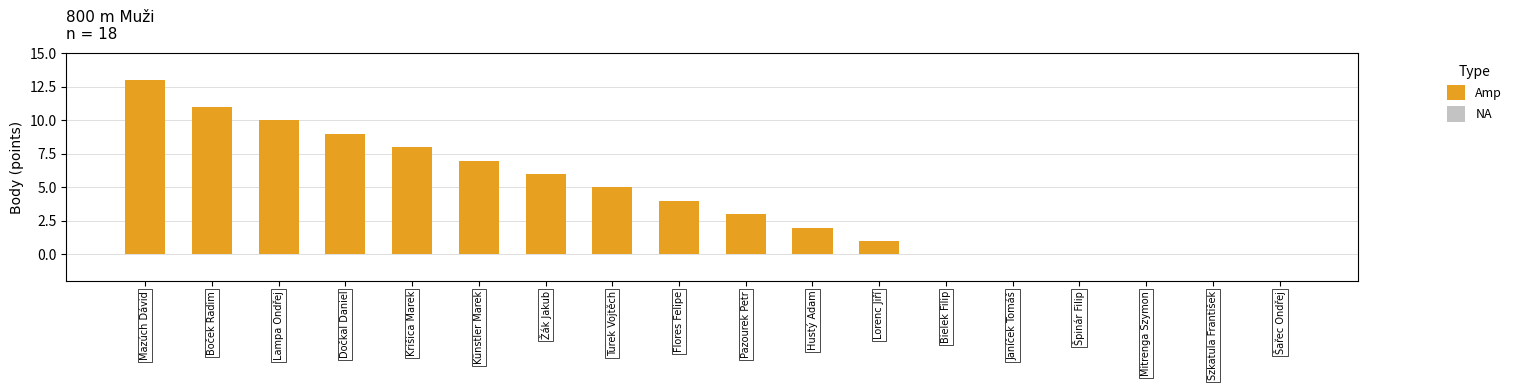

What is the difference between the second highest and minimum values?

11